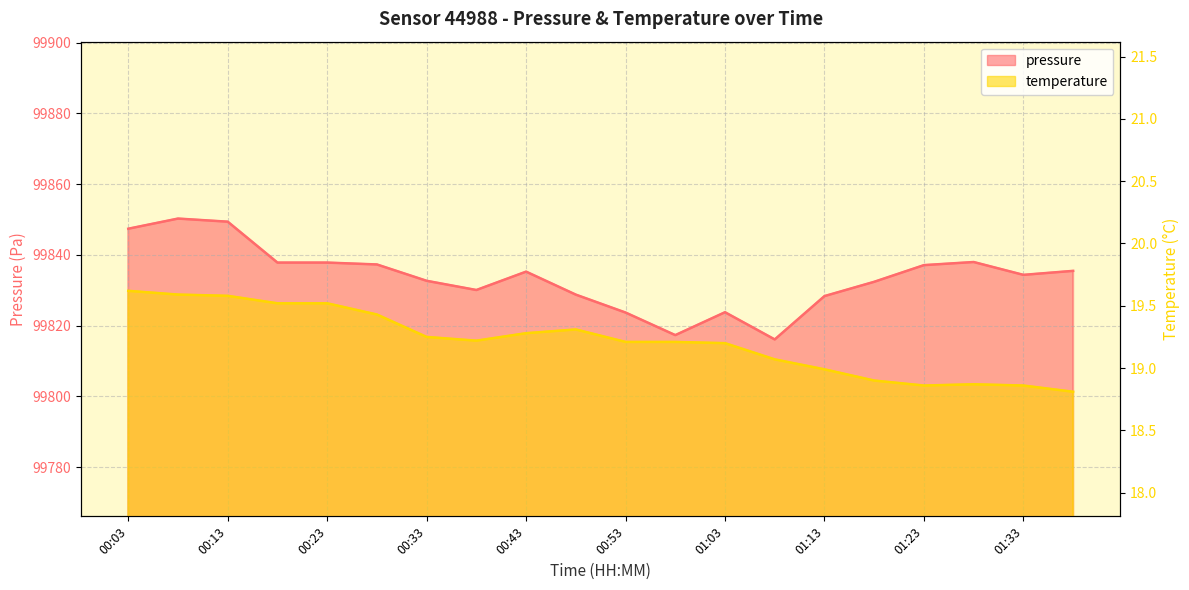

What are all the series names shown in the legend?

pressure, temperature